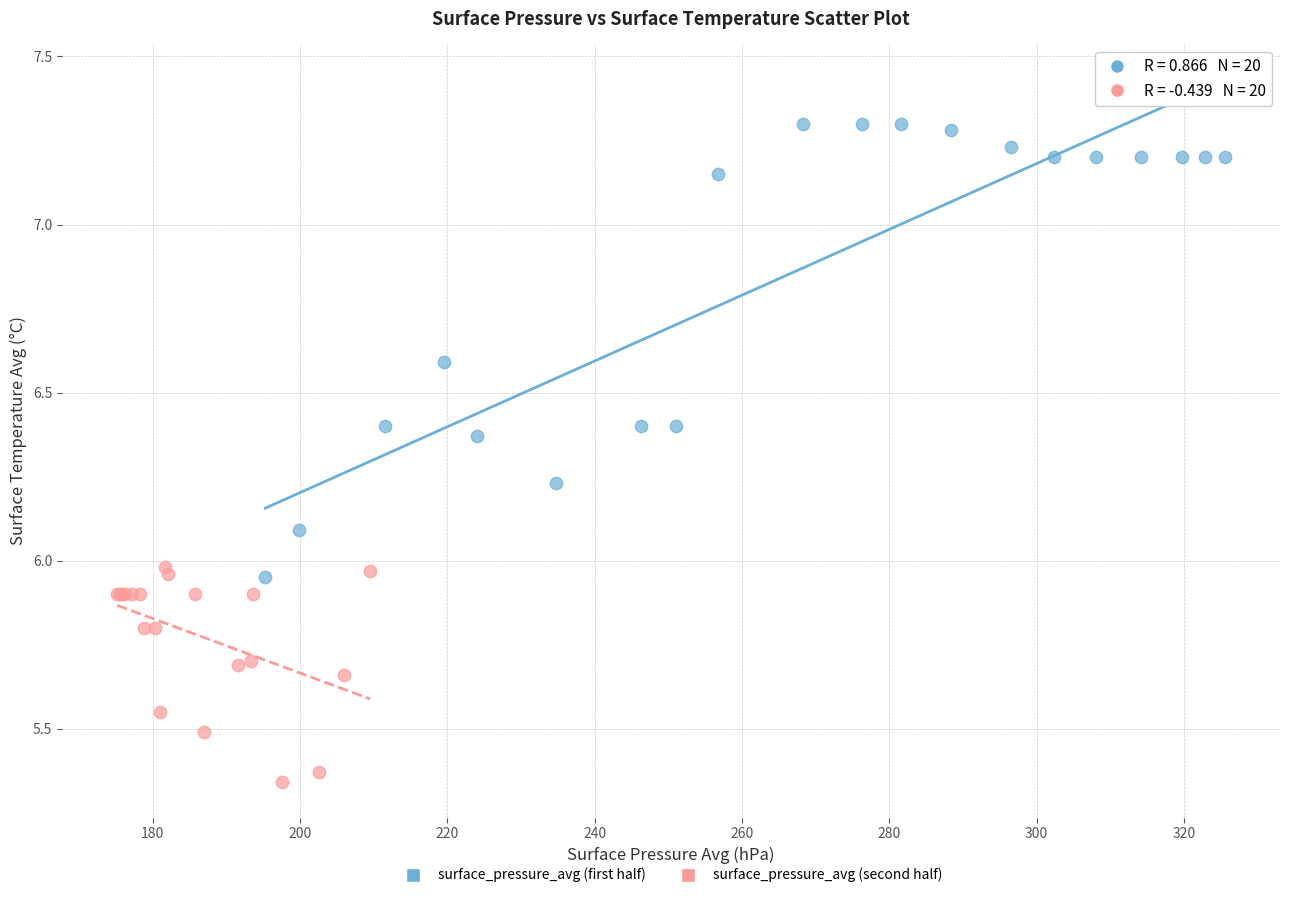

Which series contains the highest Y value?

surface_pressure_avg (first half)